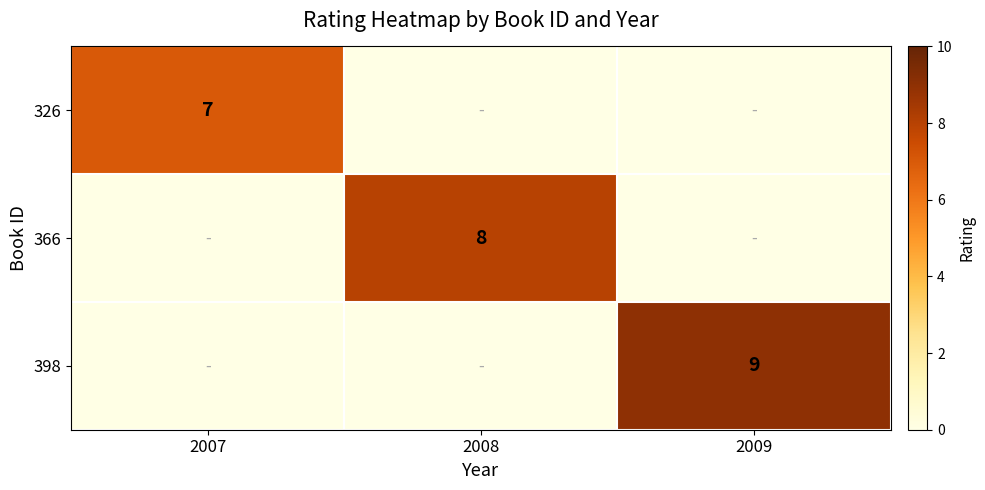

What is the total value across all series at 2007?

7